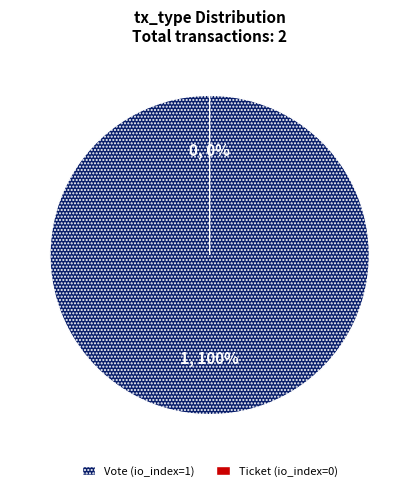

Combined, what portion of the pie is Vote (io_index=1) and Ticket (io_index=0)?

100.0%